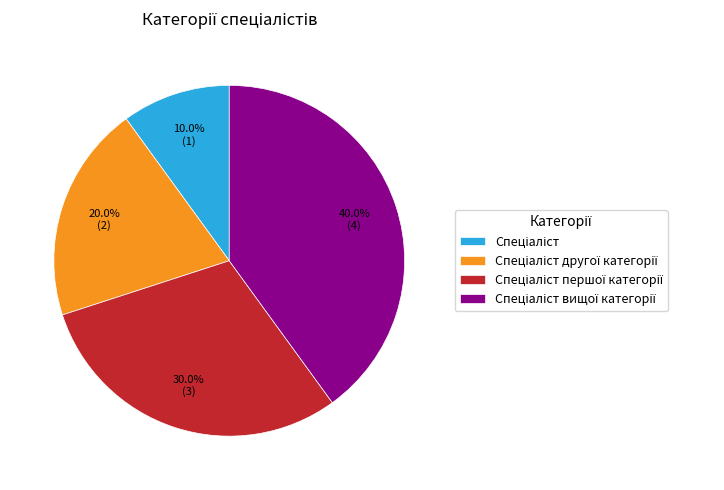

Does any single category account for the majority?

No